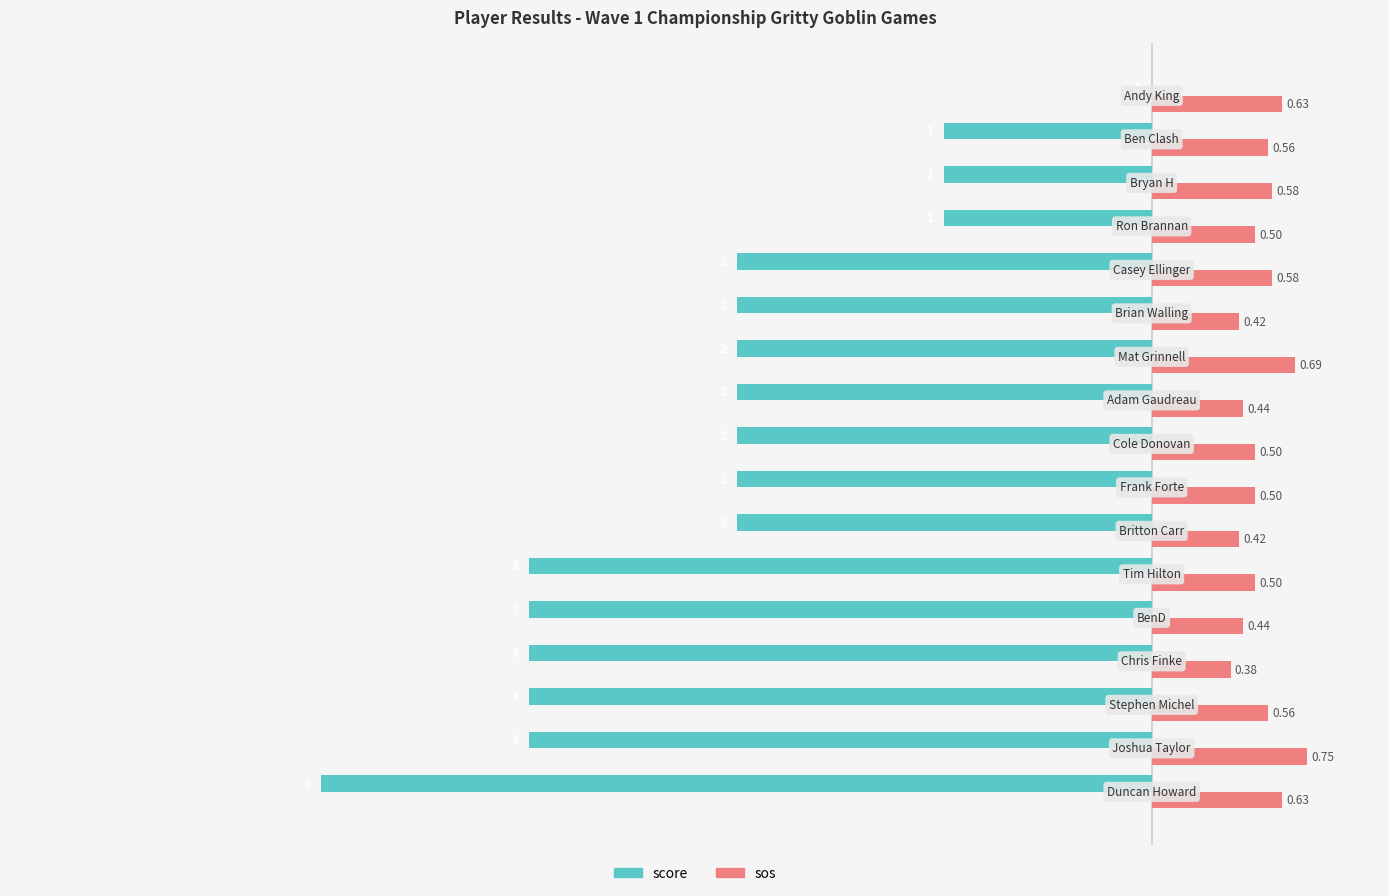

Which series has the largest total across all categories?

sos